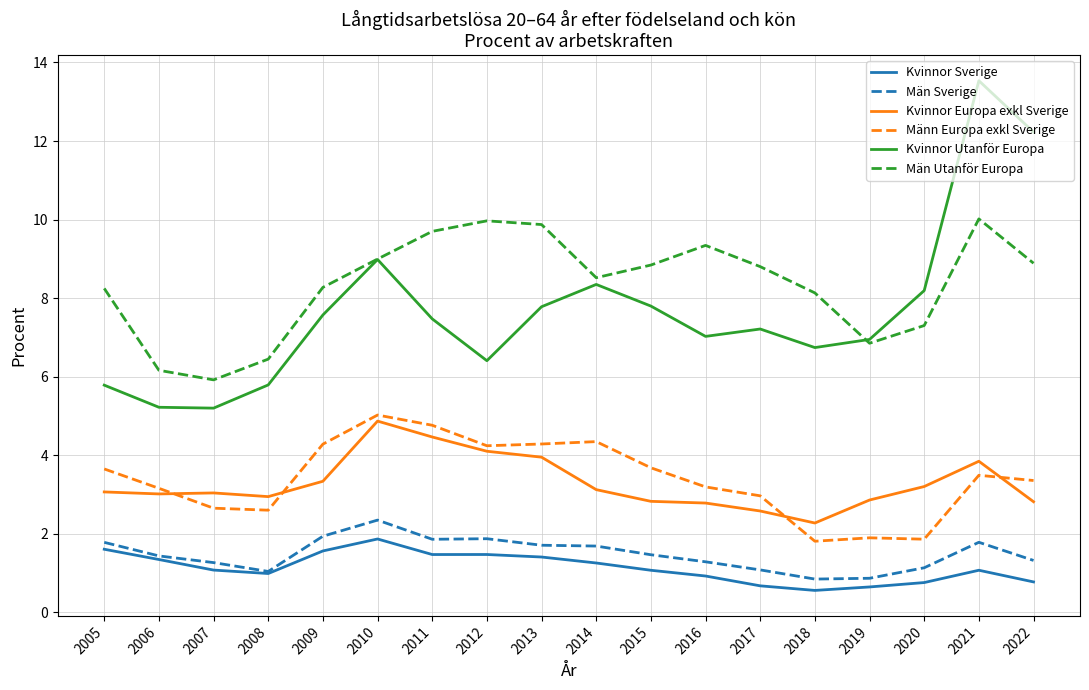

The Män Sverige series shows 1.9 at 2011. True or false?

True